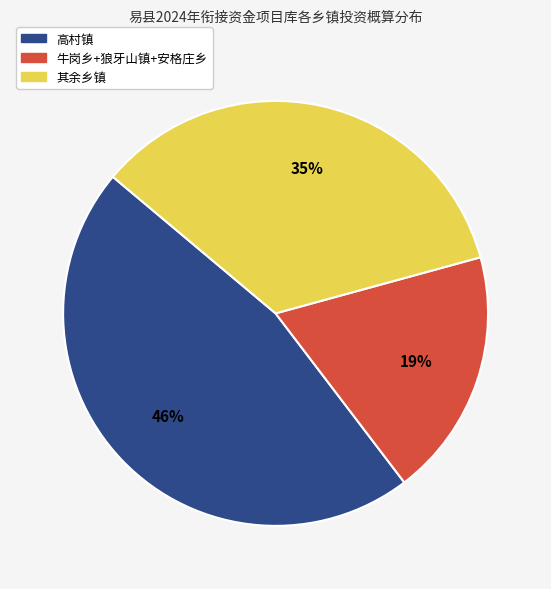

Which has a higher value, 牛岗乡+狼牙山镇+安格庄乡 or 其余乡镇?

其余乡镇